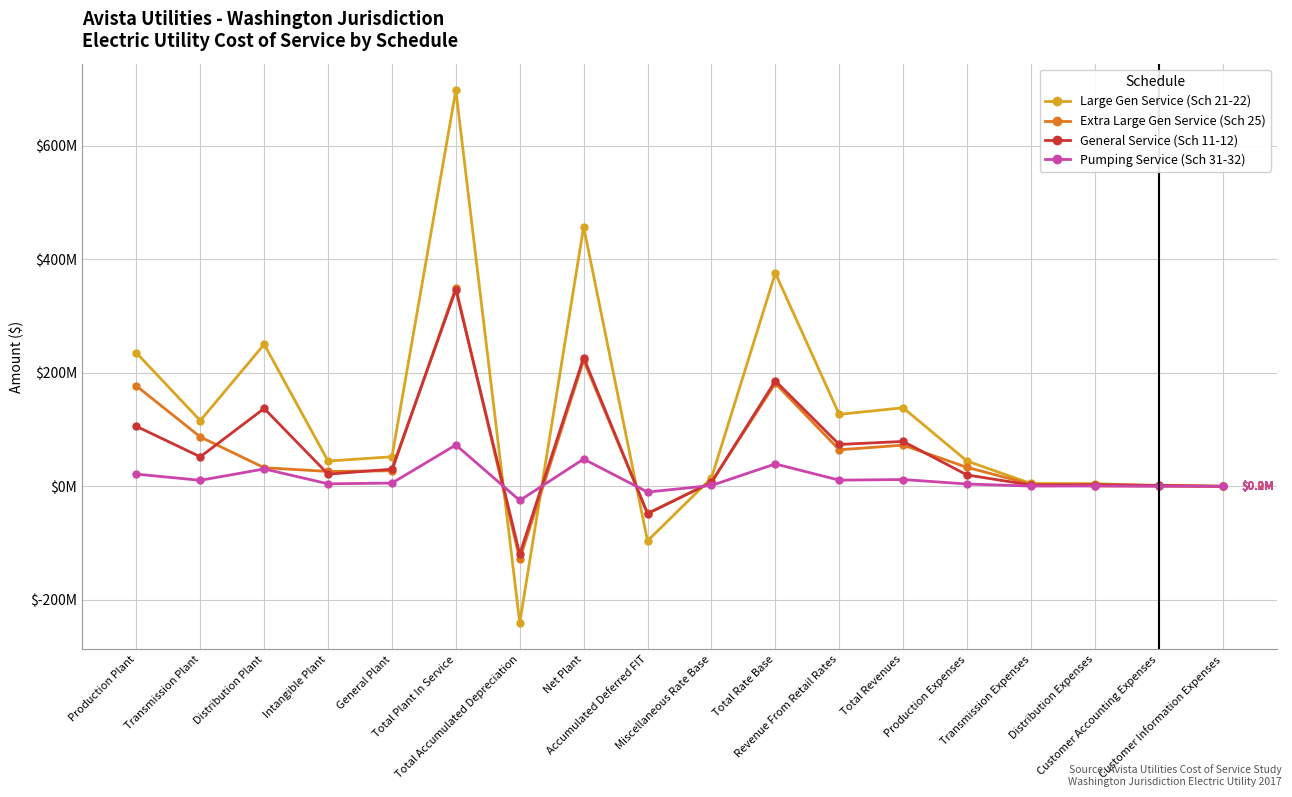

What are all the series names shown in the legend?

Large Gen Service (Sch 21-22), Extra Large Gen Service (Sch 25), General Service (Sch 11-12), Pumping Service (Sch 31-32)